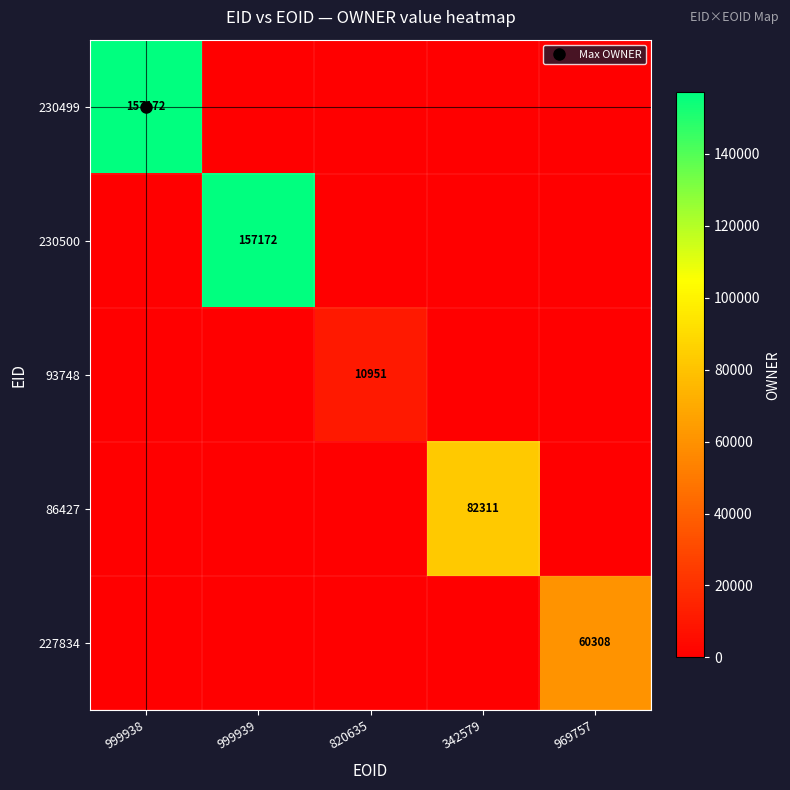

Which series changed the most between 820635 and 342579?

86427